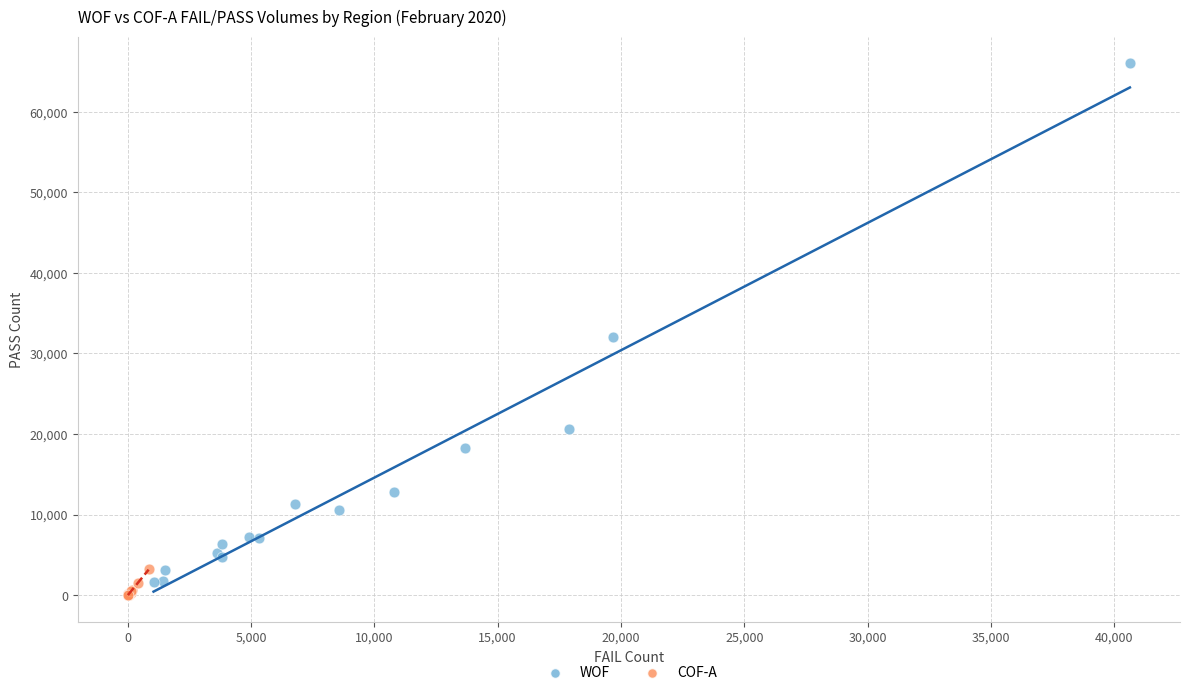

Which series reaches the maximum Y coordinate?

WOF